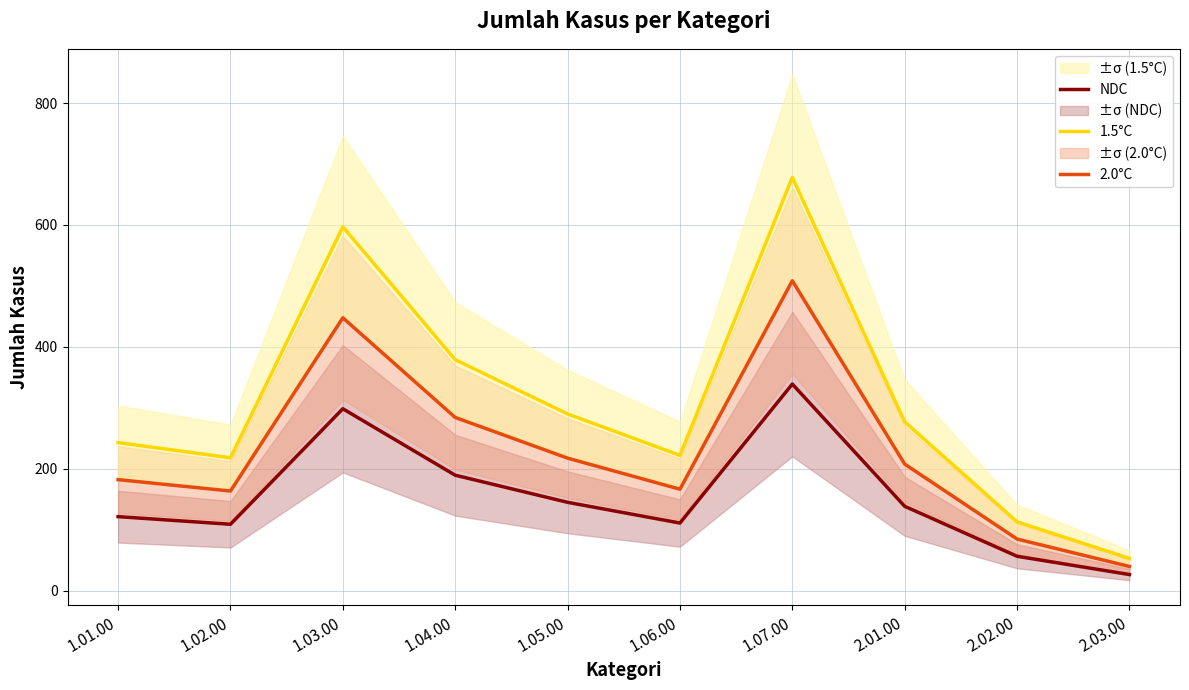

Reading right to left, extract all data points from this chart.

1.5°C: 2.03.00=53.0	2.02.00=113.0	2.01.00=277.0	1.07.00=678.0	1.06.00=222.0	1.05.00=290.0	1.04.00=379.0	1.03.00=597.0	1.02.00=218.0	1.01.00=243.0
2.0°C: 2.03.00=39.8	2.02.00=84.8	2.01.00=207.8	1.07.00=508.5	1.06.00=166.5	1.05.00=217.5	1.04.00=284.2	1.03.00=447.8	1.02.00=163.5	1.01.00=182.2
NDC: 2.03.00=26.5	2.02.00=56.5	2.01.00=138.5	1.07.00=339.0	1.06.00=111.0	1.05.00=145.0	1.04.00=189.5	1.03.00=298.5	1.02.00=109.0	1.01.00=121.5